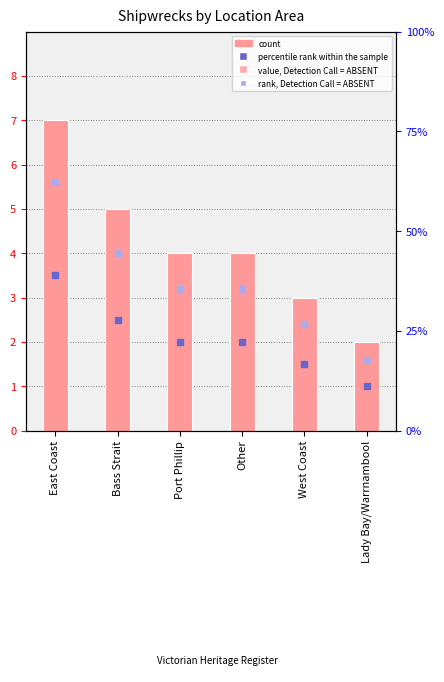

Is it true that the value at West Coast is 3?

True